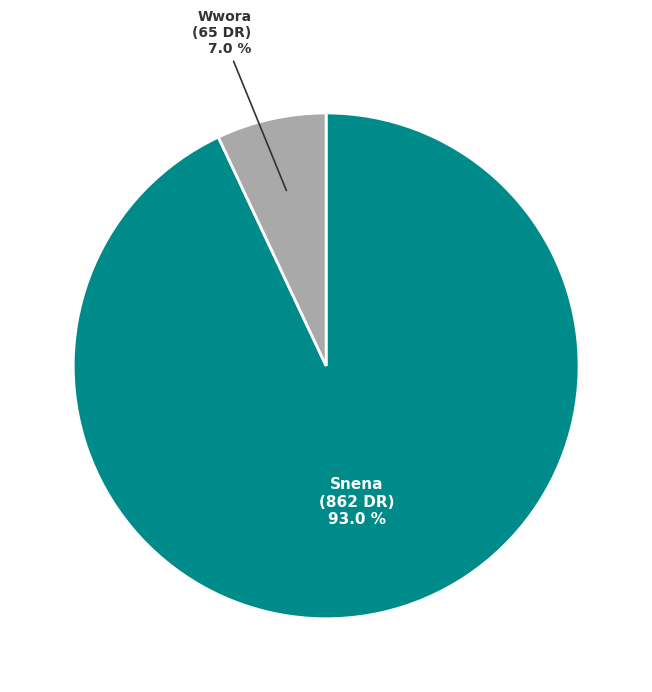

Which has a higher value, Wwora or Snena?

Snena